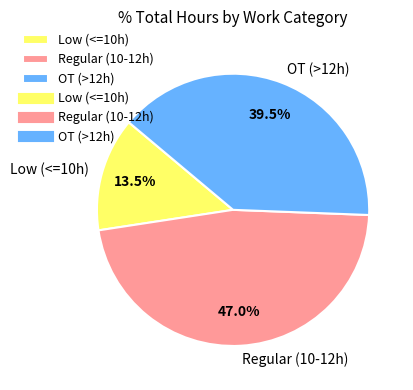

Does any single category account for the majority?

No